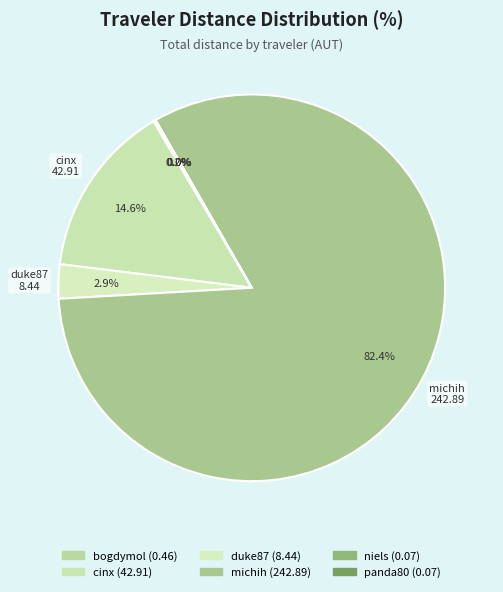

Between michih and niels, which is larger?

michih